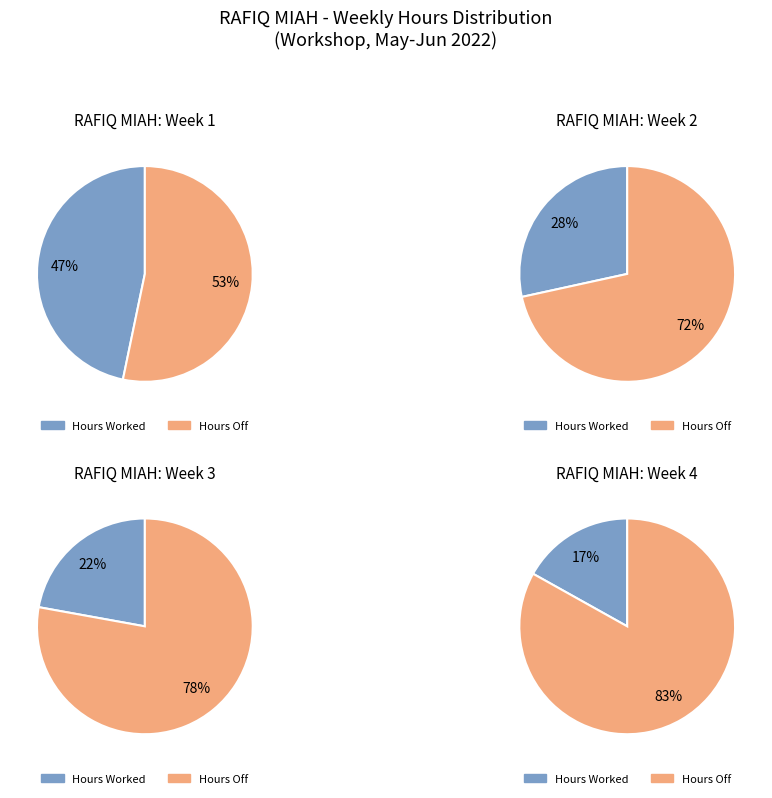

Does any single category account for the majority?

Yes